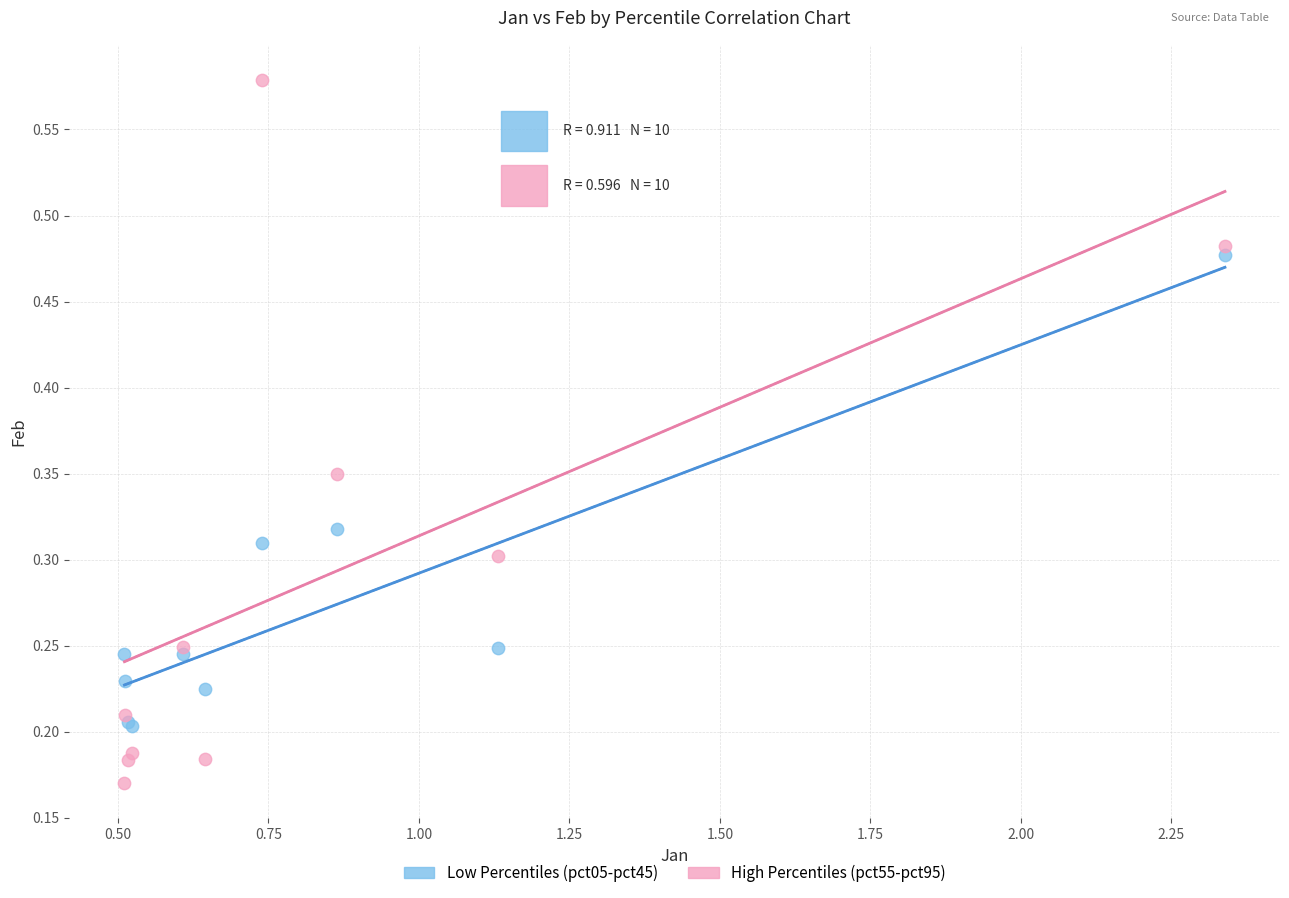

Which series has the largest Y range (max minus min)?

High Percentiles (pct55-pct95)